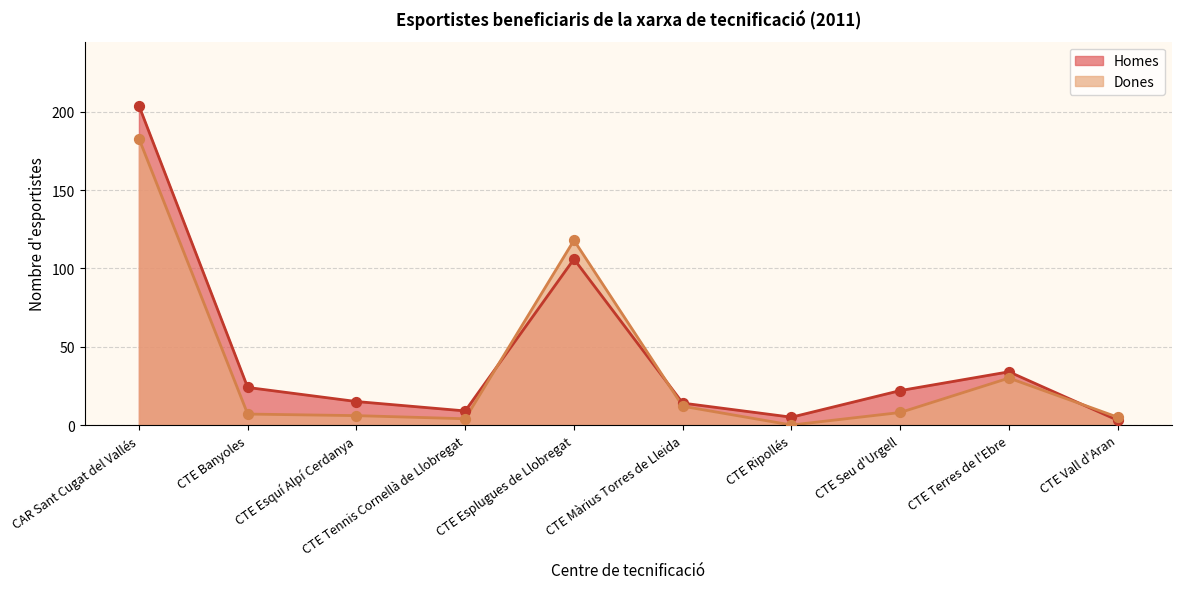

Is the value of Homes at CAR Sant Cugat del Vallés greater than the value of Dones at CTE Banyoles?

Yes